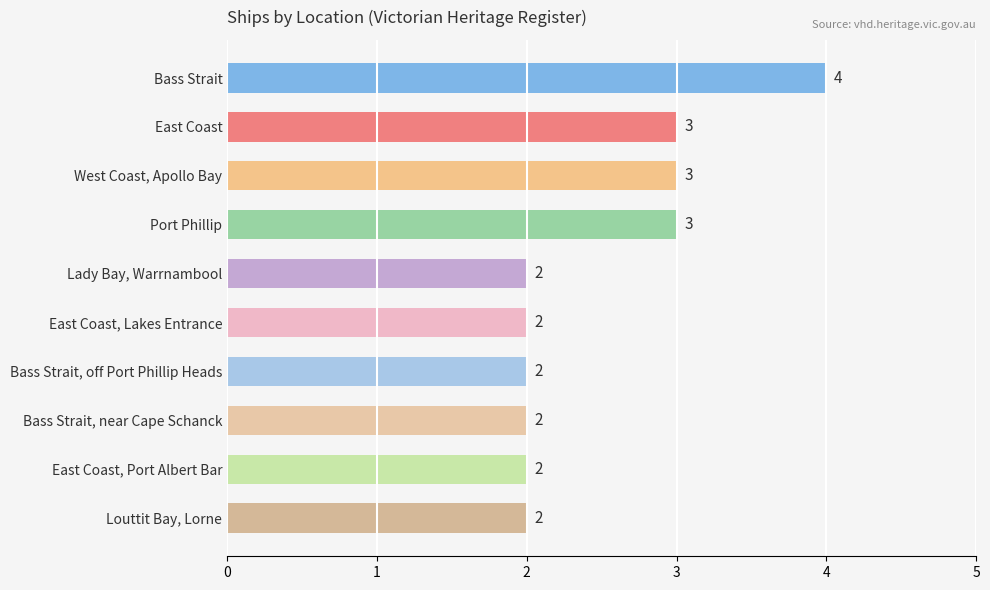

Does the chart contain any negative values?

No